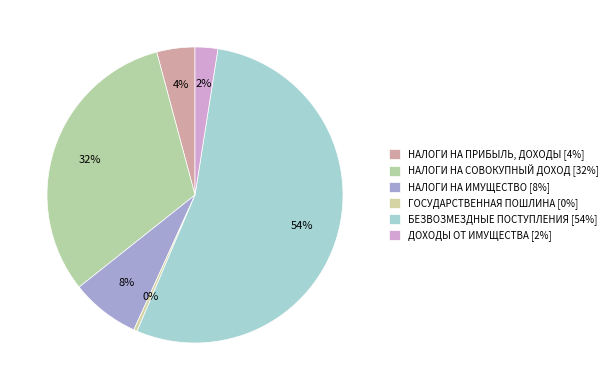

Rank the categories by value from lowest to highest.

ГОСУДАРСТВЕННАЯ ПОШЛИНА, ДОХОДЫ ОТ ИСПОЛЬЗОВАНИЯ ИМУЩЕСТВА, НАЛОГИ НА ПРИБЫЛЬ, ДОХОДЫ, НАЛОГИ НА ИМУЩЕСТВО, НАЛОГИ НА СОВОКУПНЫЙ ДОХОД, БЕЗВОЗМЕЗДНЫЕ ПОСТУПЛЕНИЯ